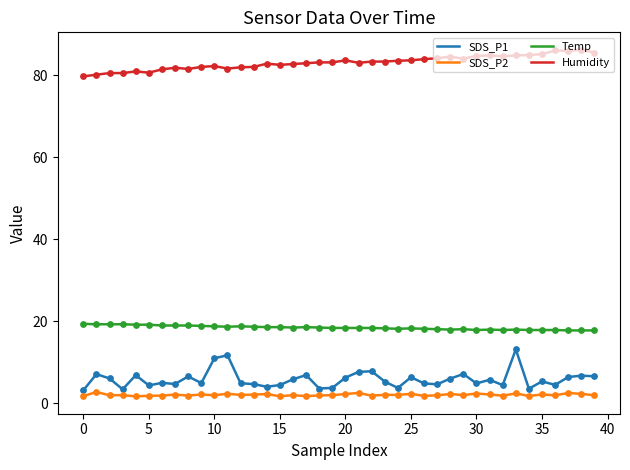

What is the minimum value for SDS_P1?

3.2